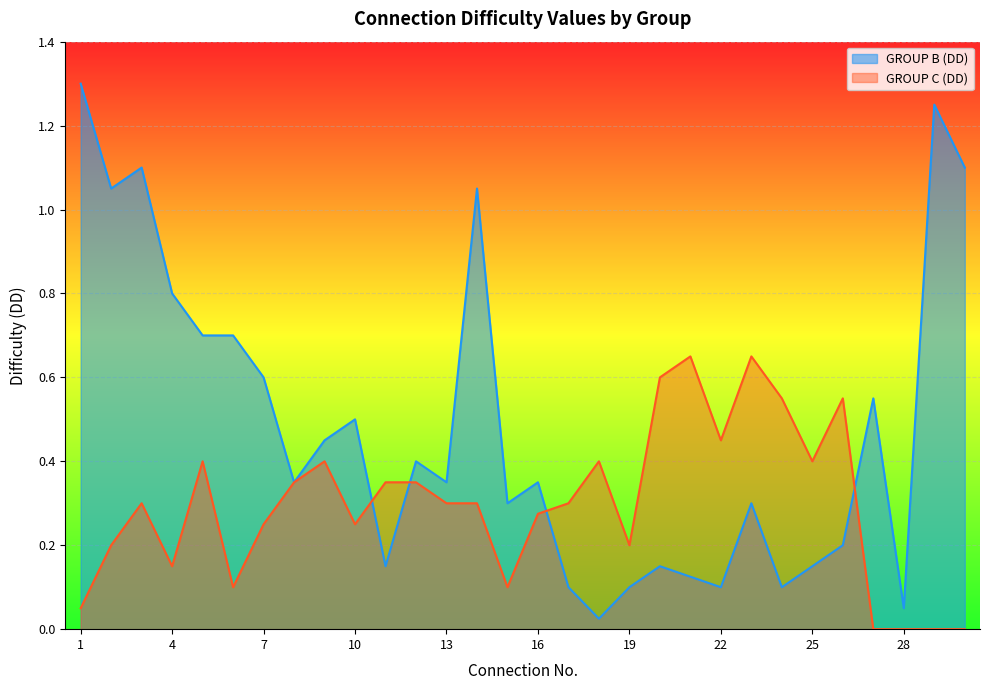

How many data points in GROUP C (DD) are above 0?

26